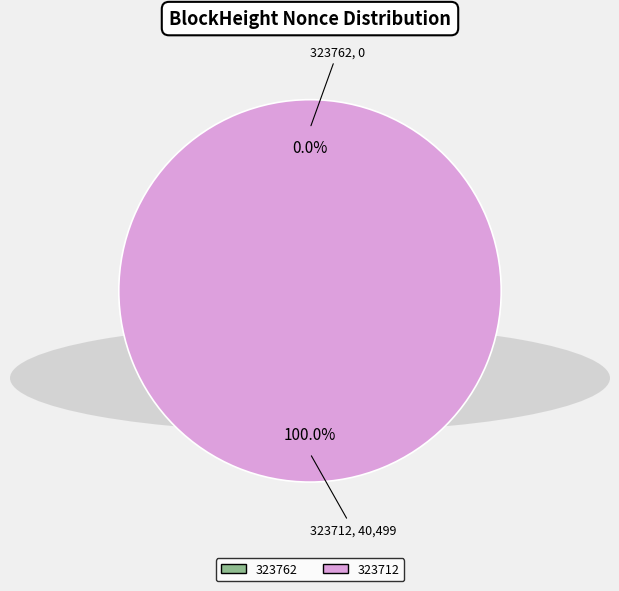

Does any single category account for the majority?

Yes